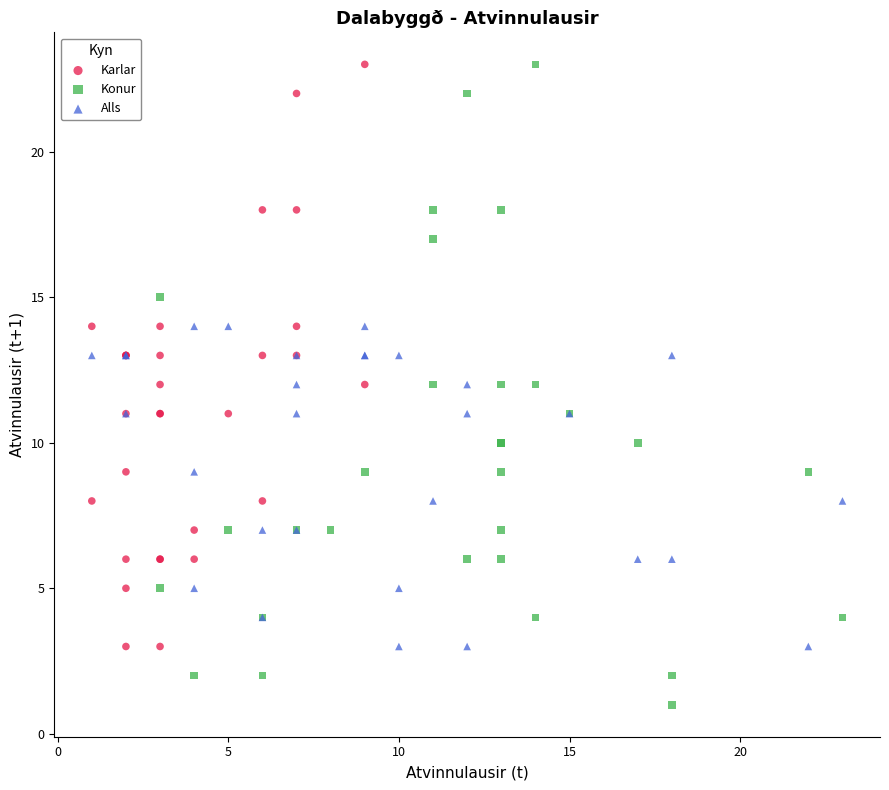

Which series has the largest Y range (max minus min)?

Konur